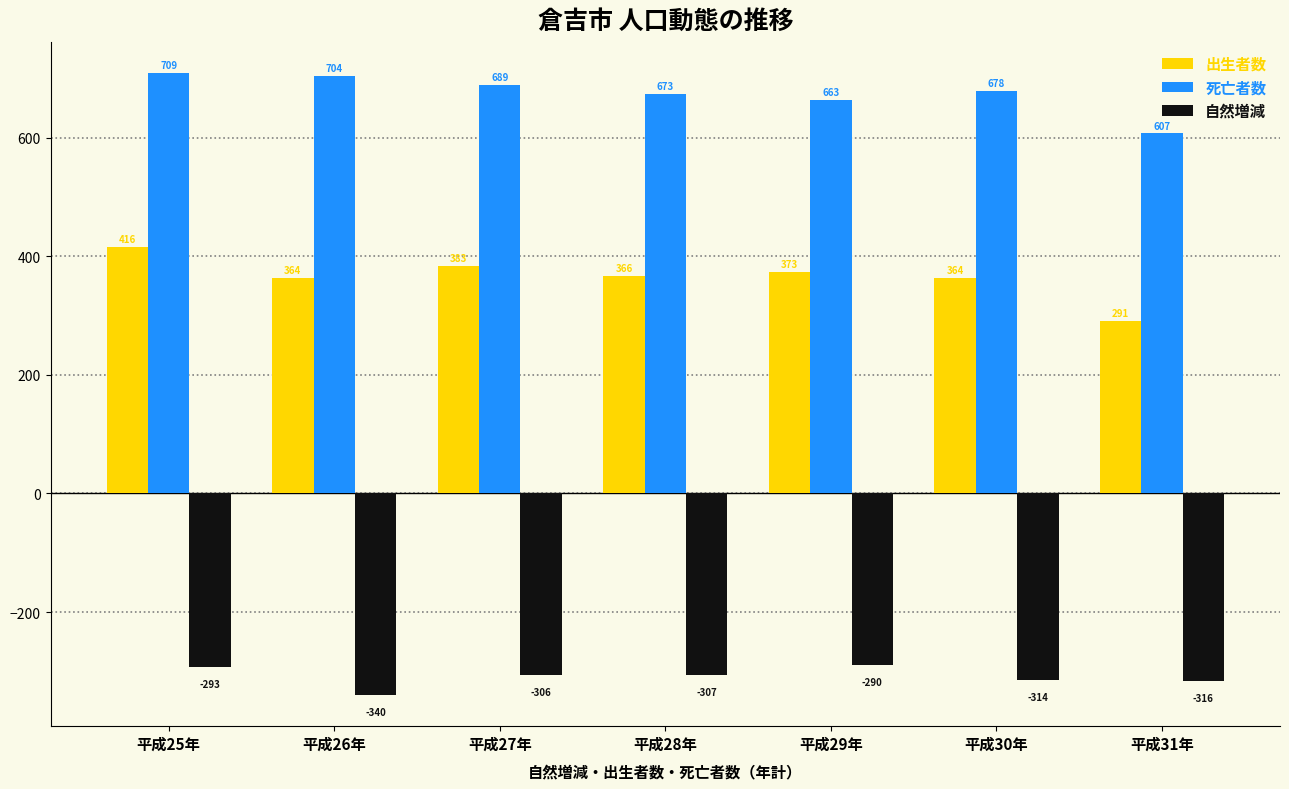

What is the difference between the 出生者数 values at 平成26年 and 平成25年?

52